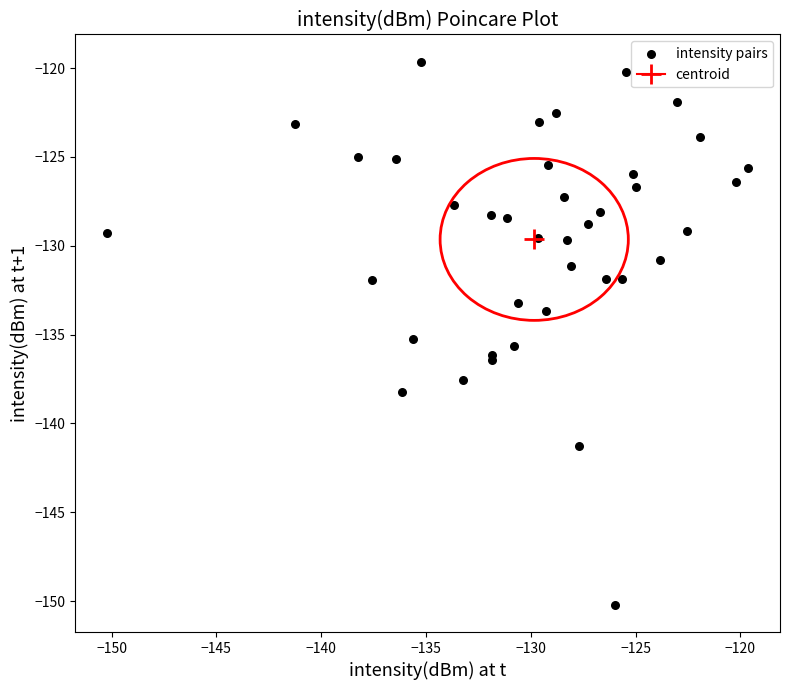

What Y value in the scatter plot is closest to -134?

-133.7